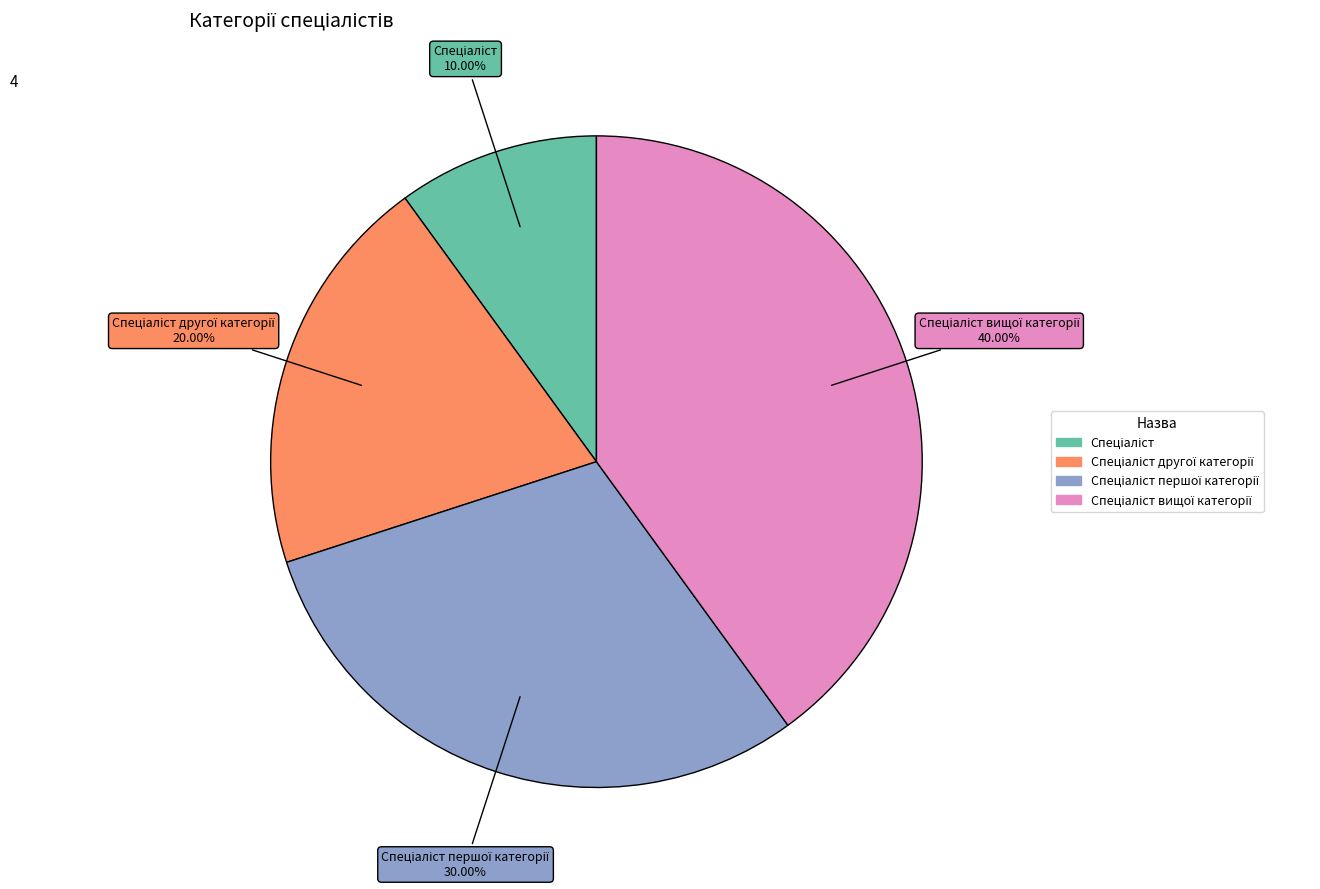

Does any single category account for the majority?

No